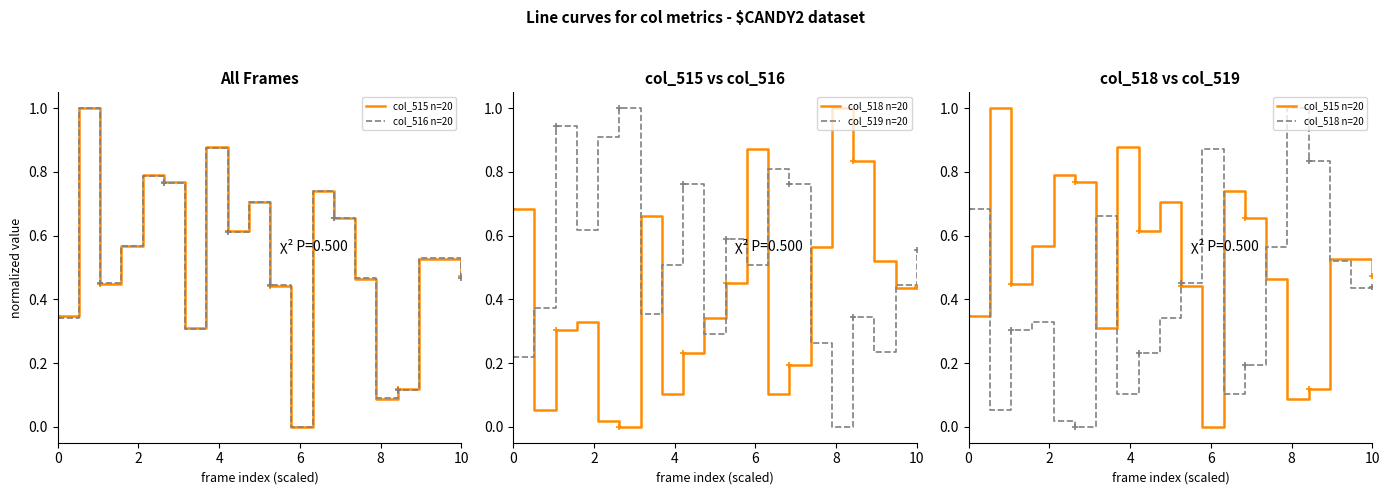

What is the difference between the maximum and minimum values in the col_519 n=20 series?

1.0